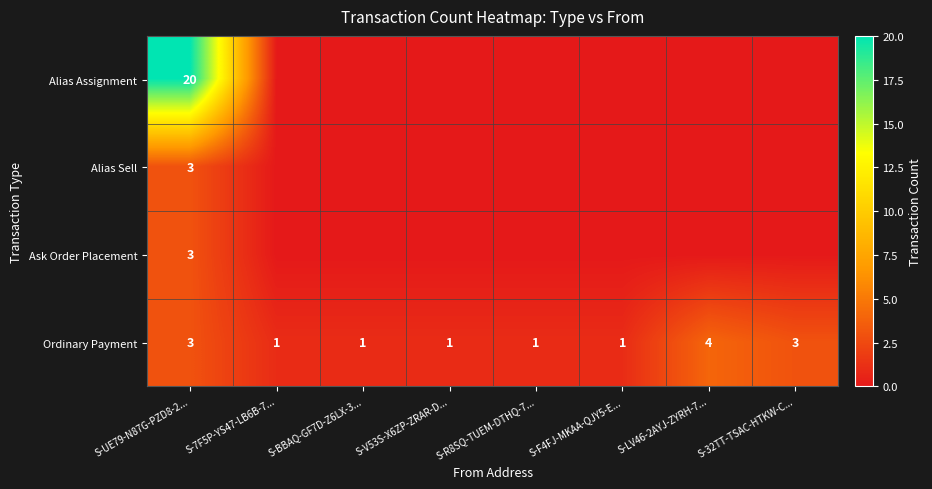

At which category is the sum across all series the highest?

S-UE79-N87G-PZD8-2...